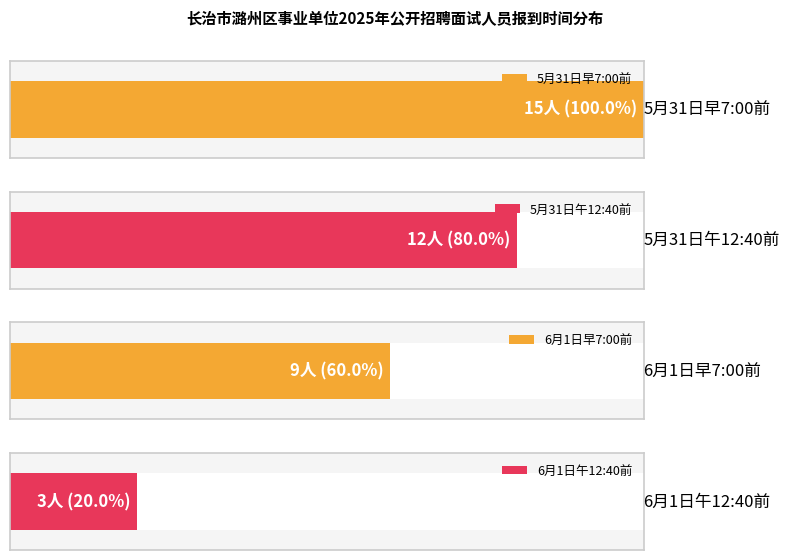

At which category does the chart reach its minimum across all series?

6月1日午12:40前